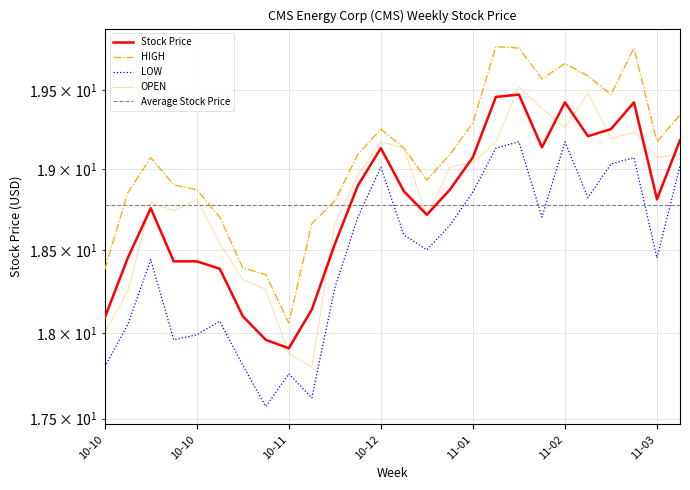

What is the spread (max minus min) of values at 10-11?

0.3